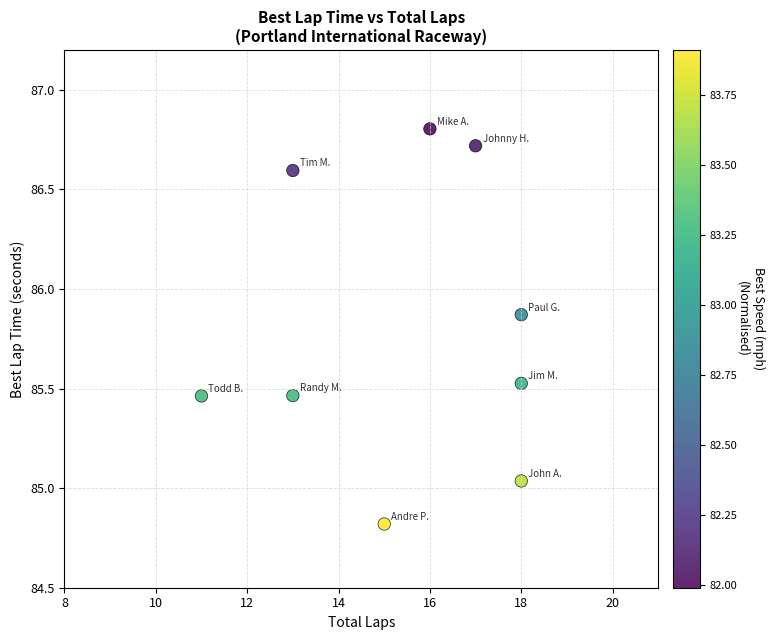

What is the range of Y values (max minus min)?

2.0